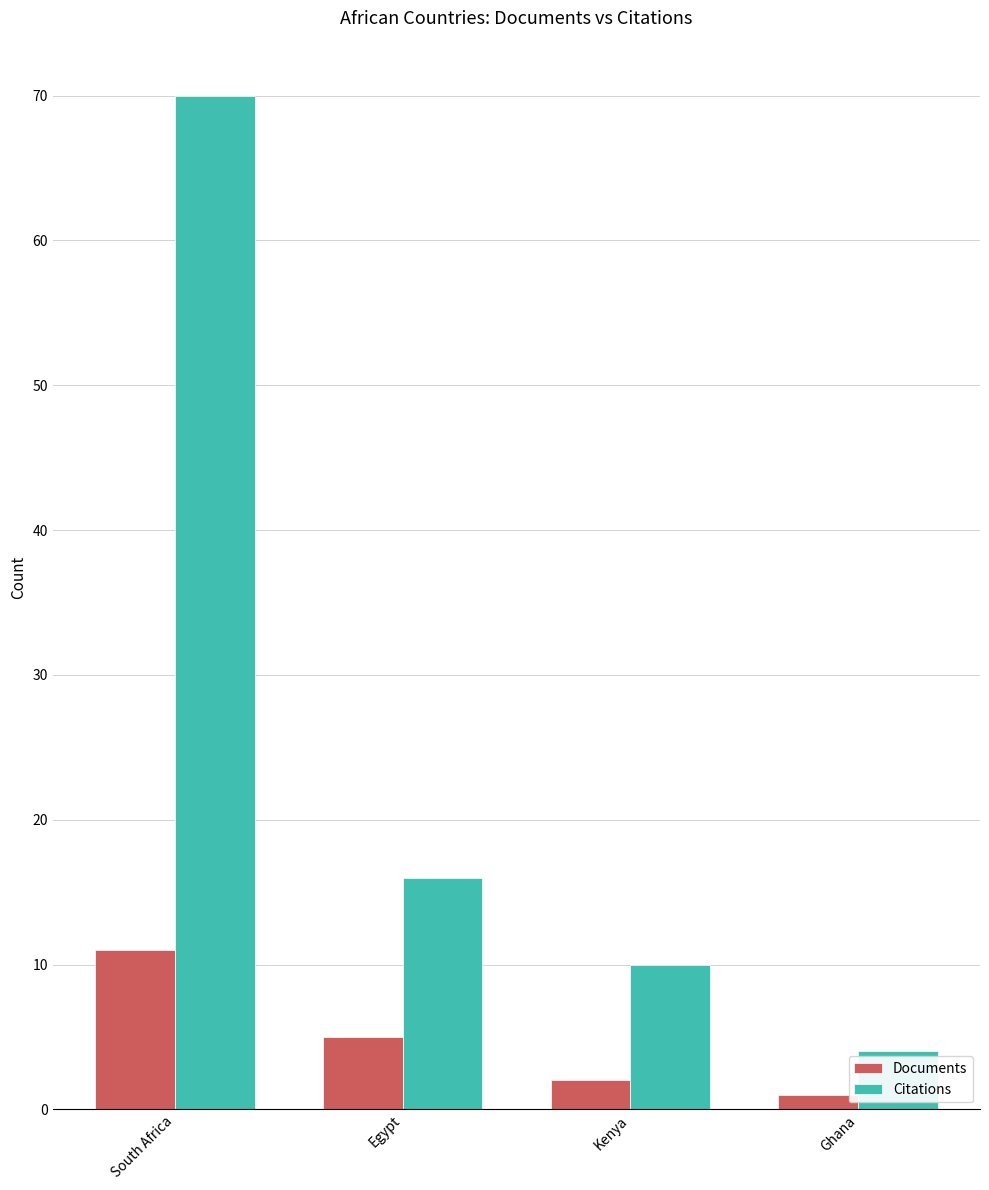

How many categories are shown in the chart?

4